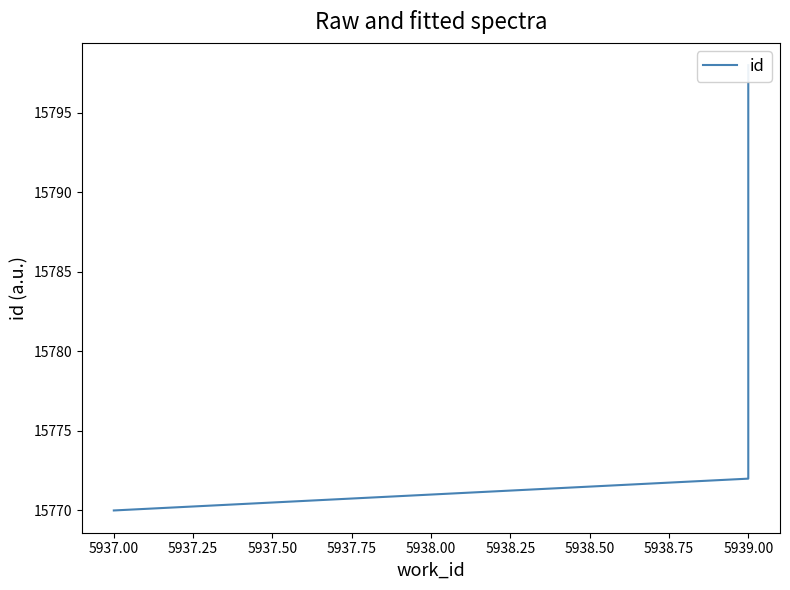

The chart shows a value of 21914 at 5937.00. True or false?

False